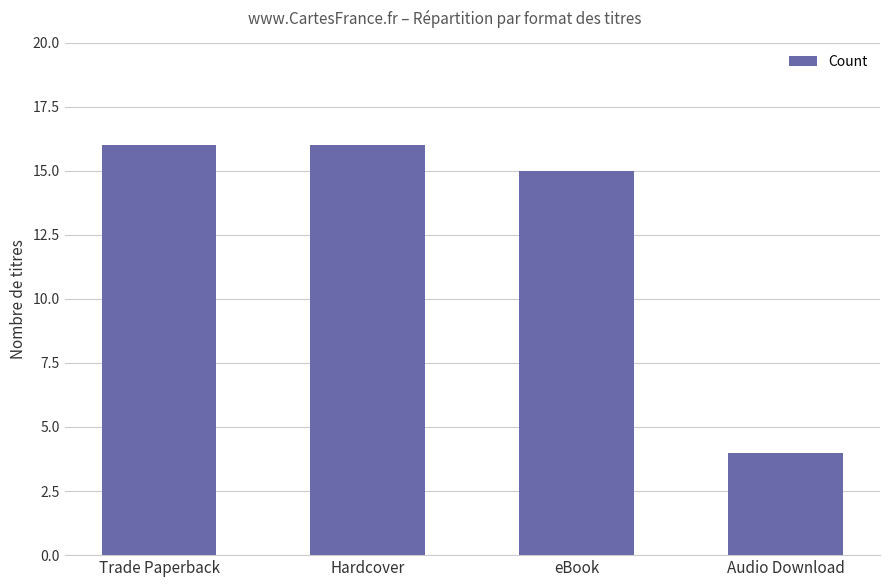

How many values are below 16?

2